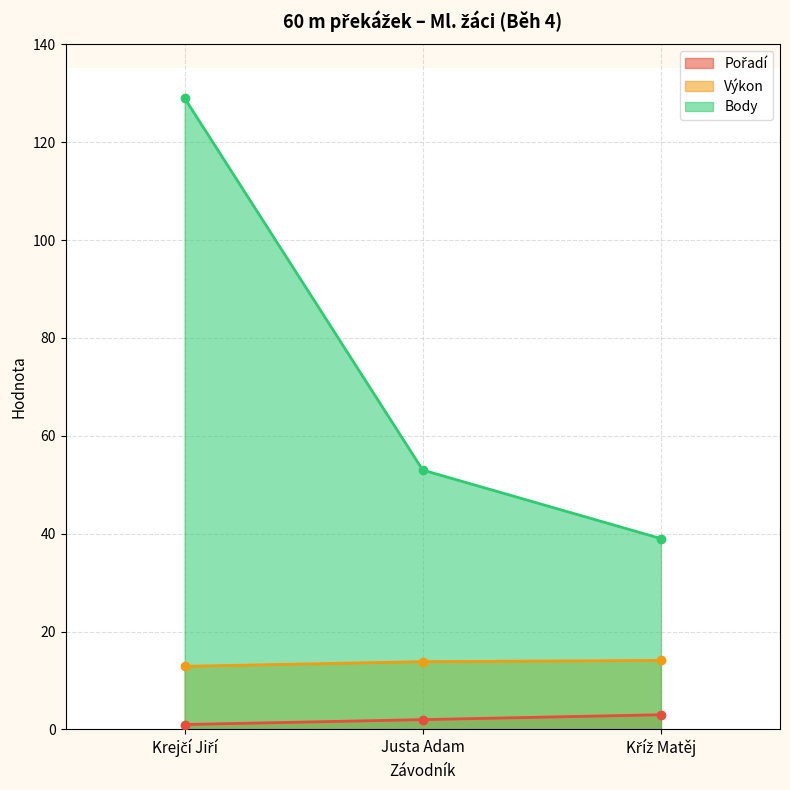

List the series in order of their overall mean, highest first.

Body, Výkon, Pořadí